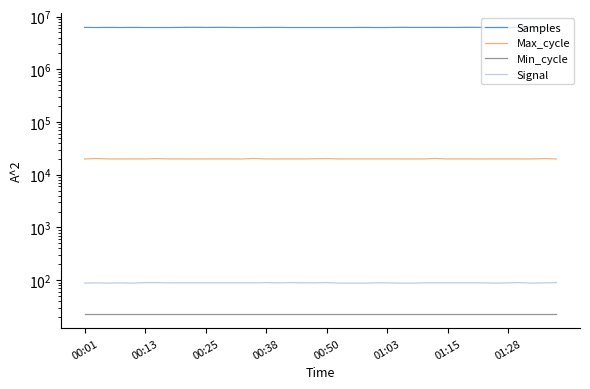

Which series has the largest range (max minus min)?

Samples